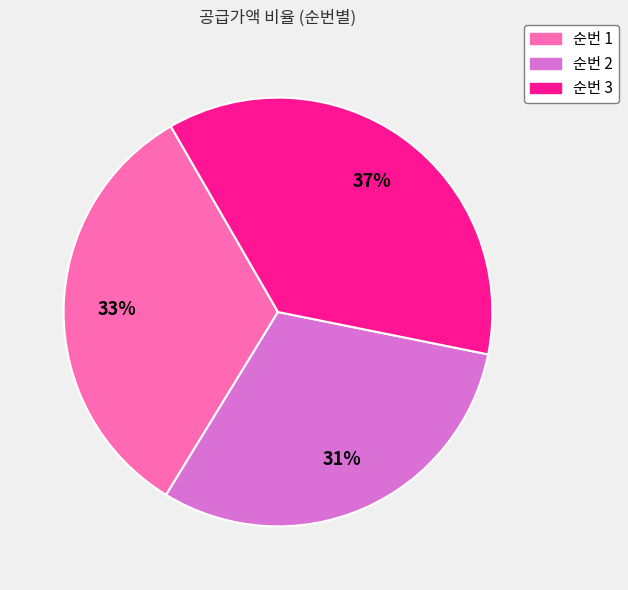

To the nearest percent, what is the difference between the 순번 1 and 순번 3 slice percentages?

4%